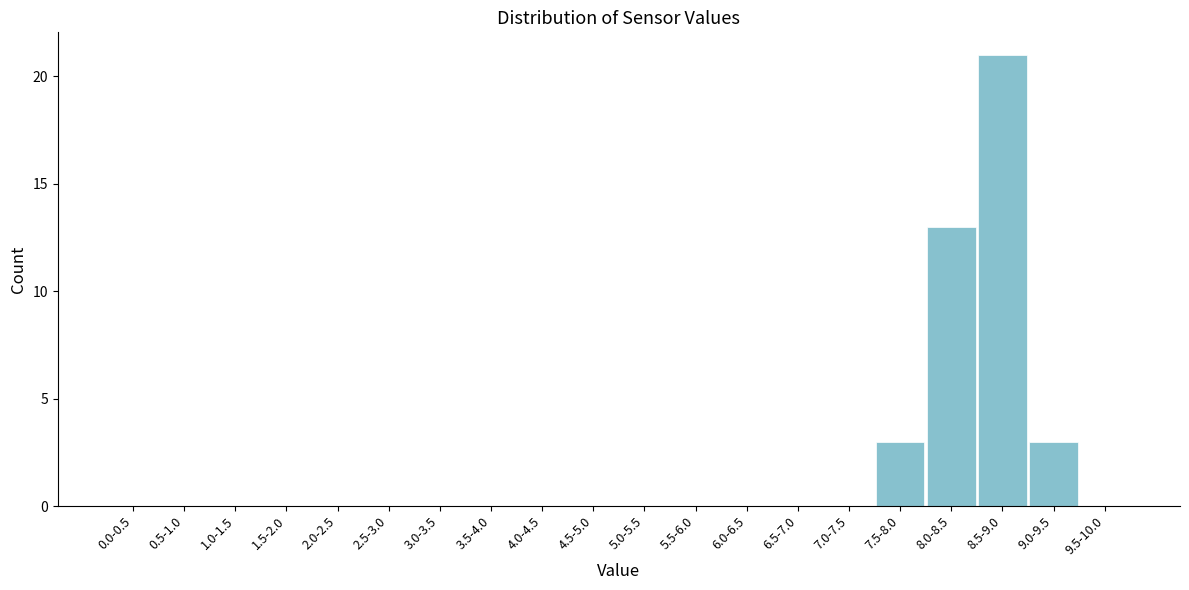

Reading left to right, what are all the values shown in this chart?

0.0-0.5=0	0.5-1.0=0	1.0-1.5=0	1.5-2.0=0	2.0-2.5=0	2.5-3.0=0	3.0-3.5=0	3.5-4.0=0	4.0-4.5=0	4.5-5.0=0	5.0-5.5=0	5.5-6.0=0	6.0-6.5=0	6.5-7.0=0	7.0-7.5=0	7.5-8.0=3	8.0-8.5=13	8.5-9.0=21	9.0-9.5=3	9.5-10.0=0